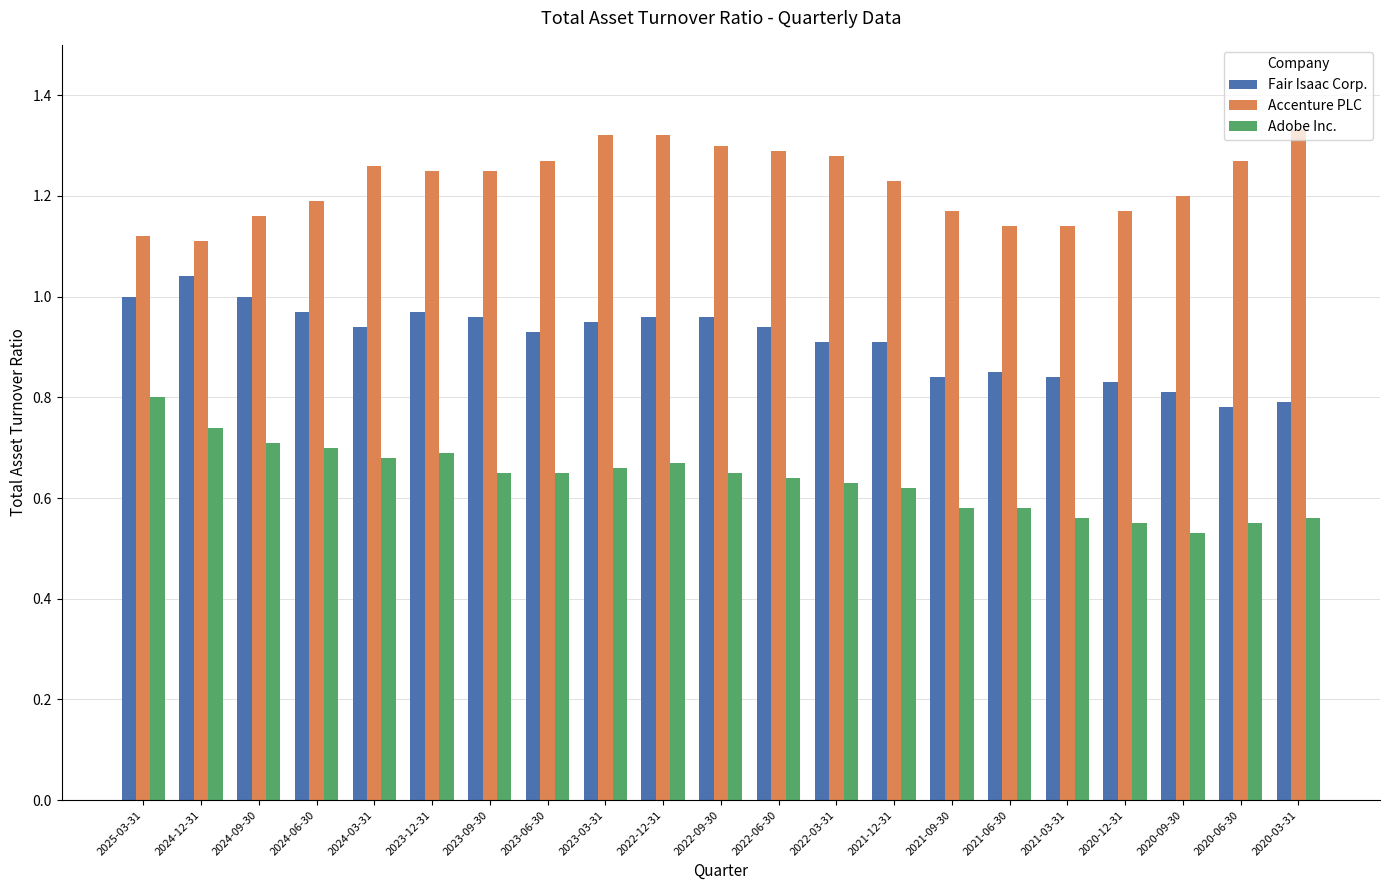

True or false: Adobe Inc. has a value of 0.3 at 2023-06-30.

False